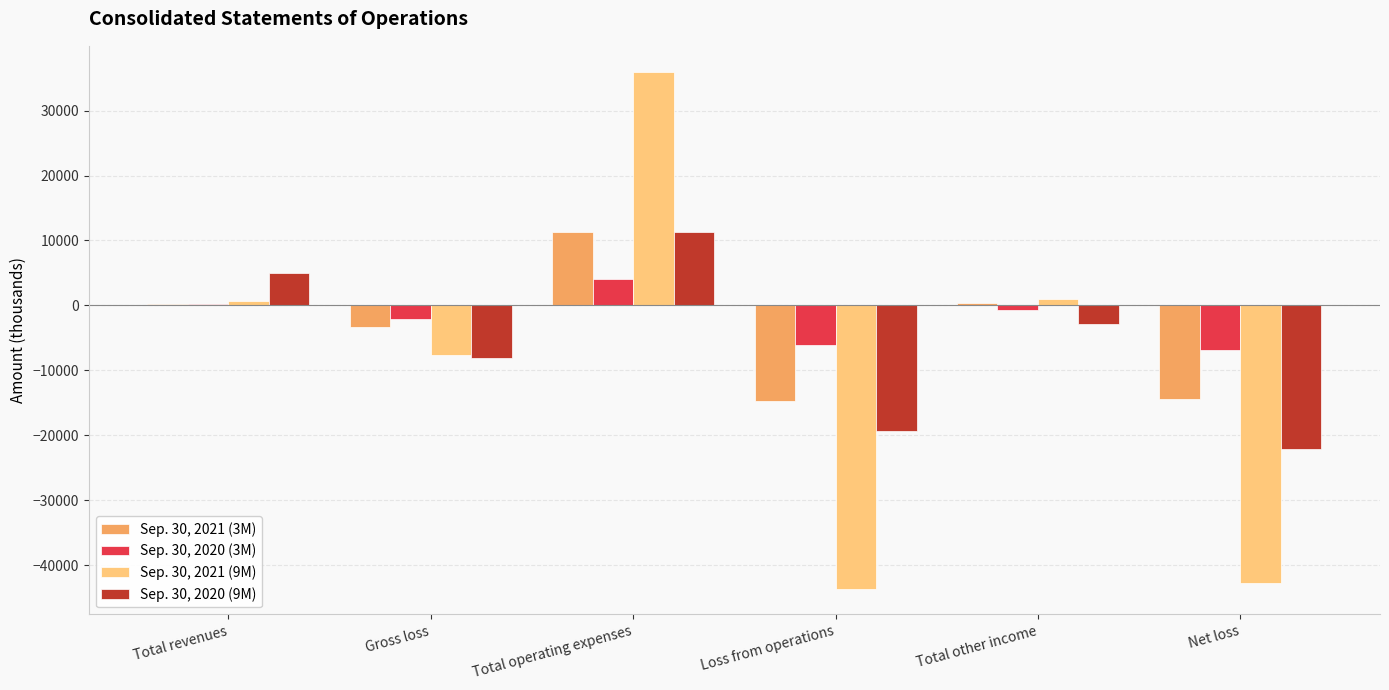

At which category is the sum across all series the highest?

Total operating expenses